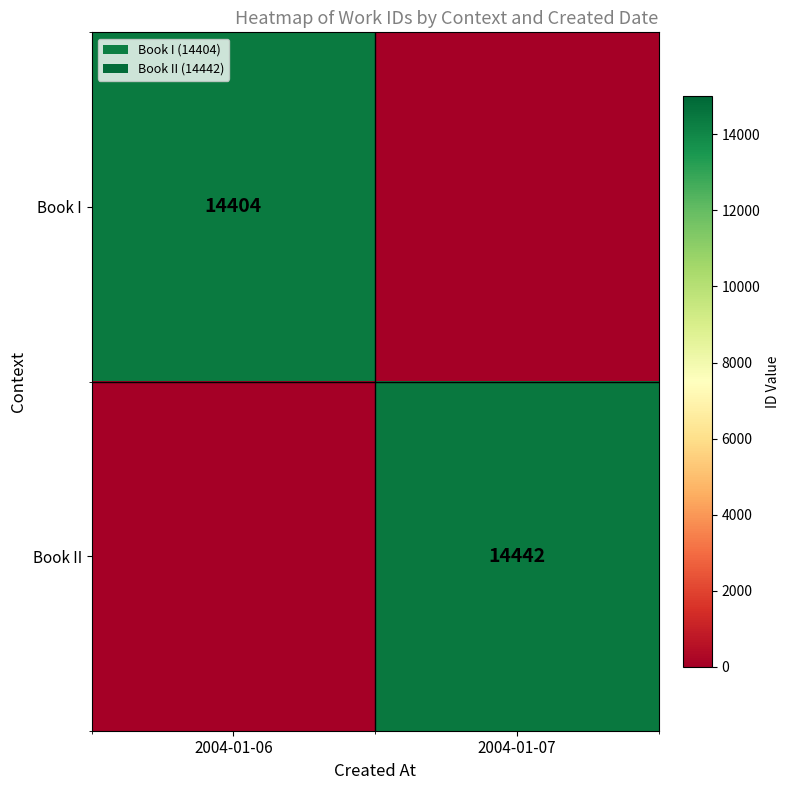

Is the value of Book I at 2004-01-06 greater than the value of Book II at 2004-01-07?

No